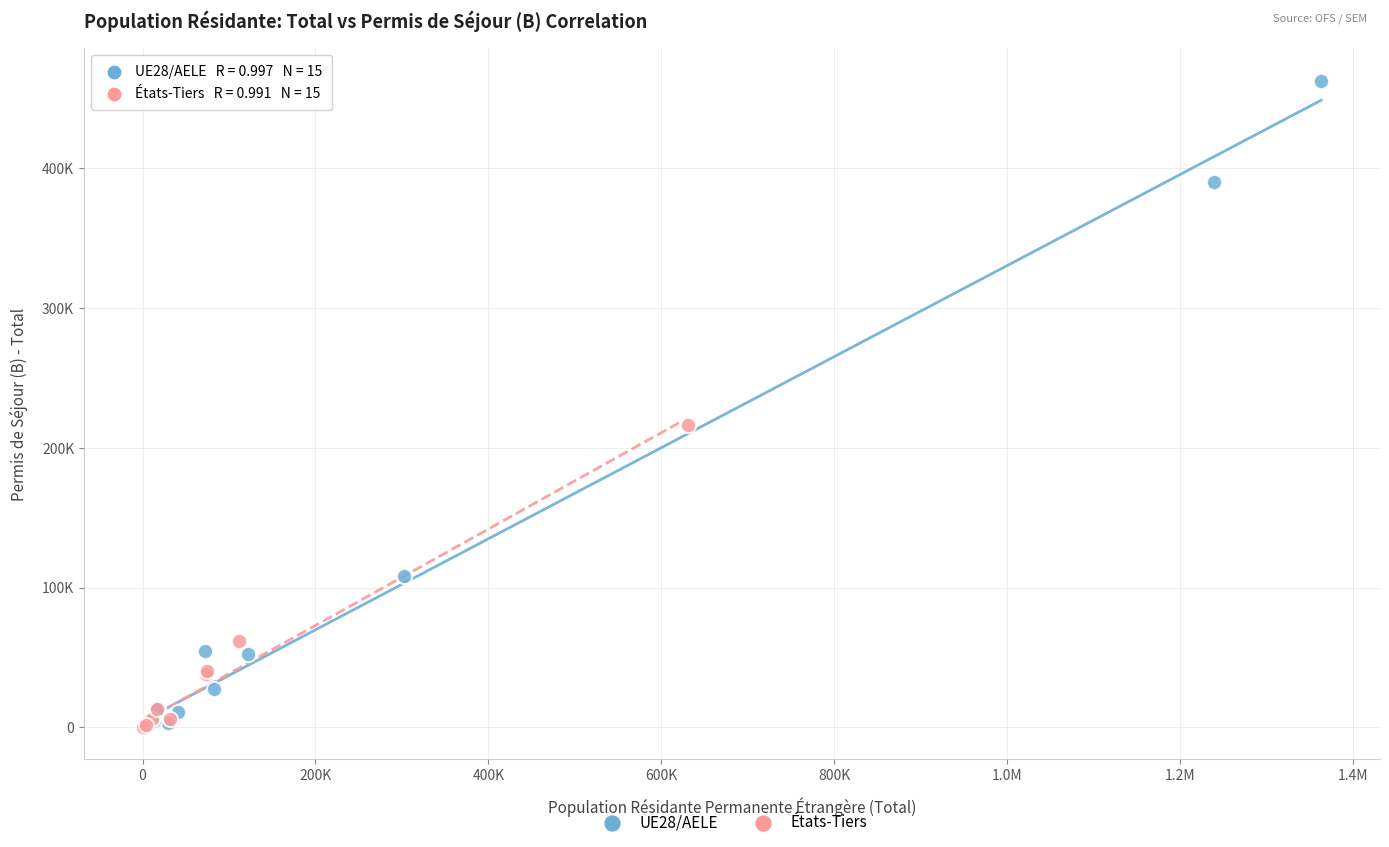

Which series contains the highest Y value?

UE28/AELE